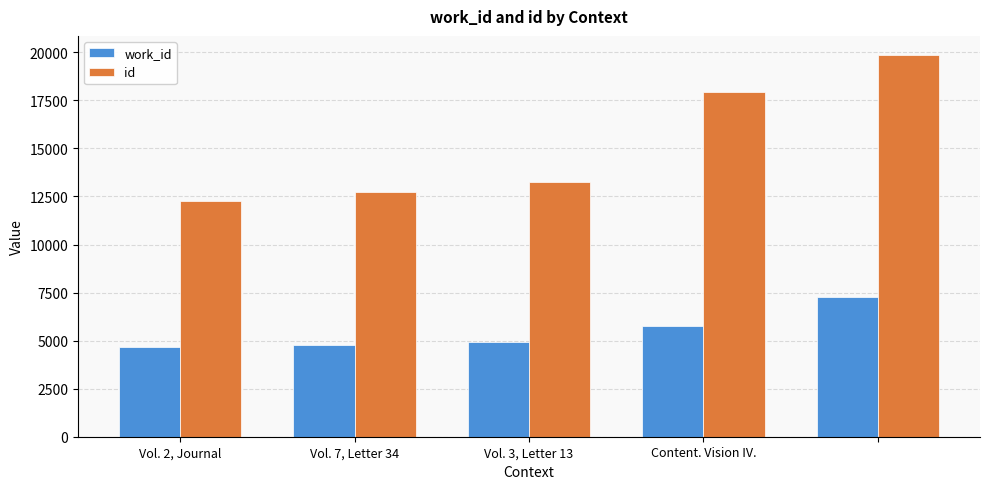

List the series in order of their peak value, highest first.

id, work_id